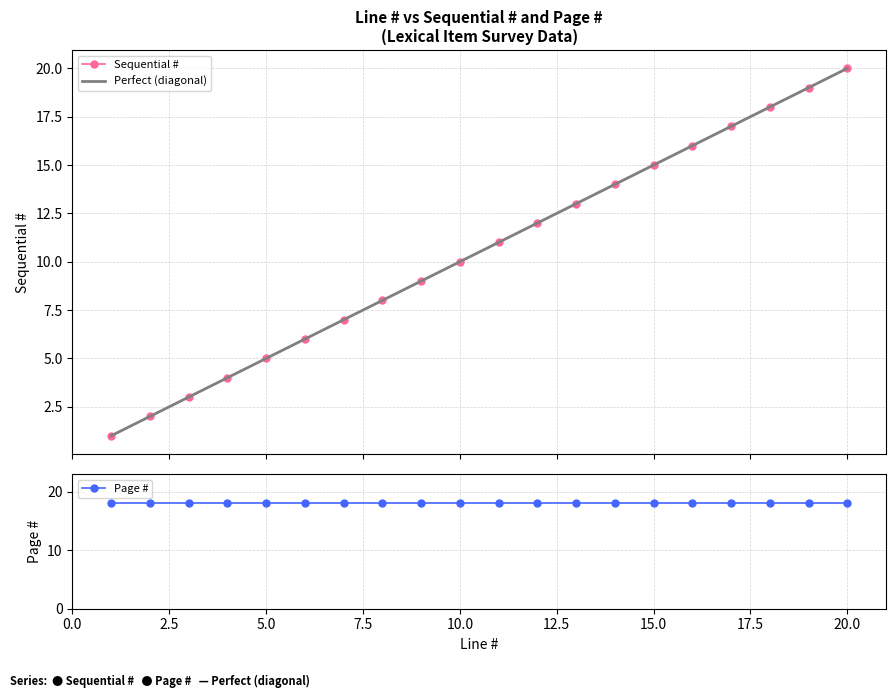

Which has a higher value, 14 or 15?

15